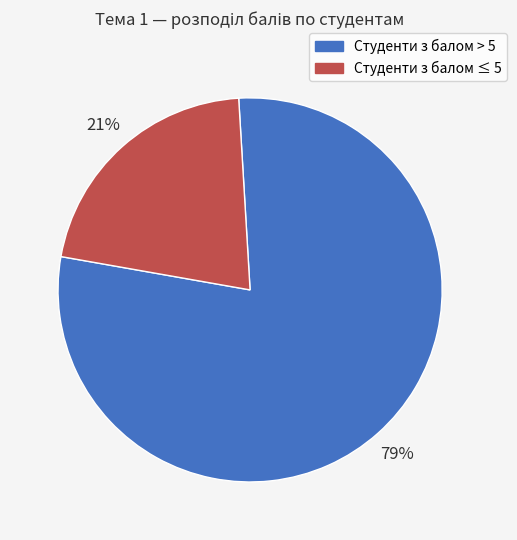

Does any single category account for the majority?

Yes